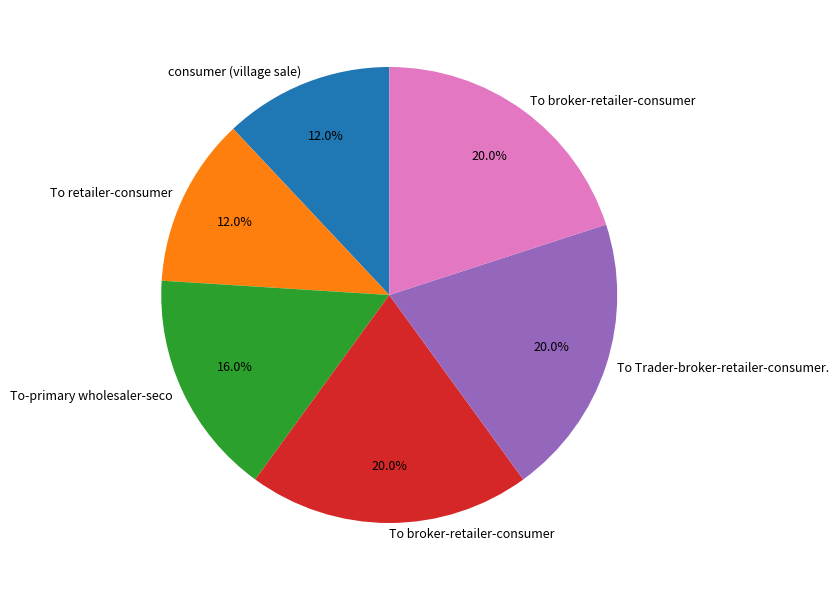

Does any single category account for the majority?

No